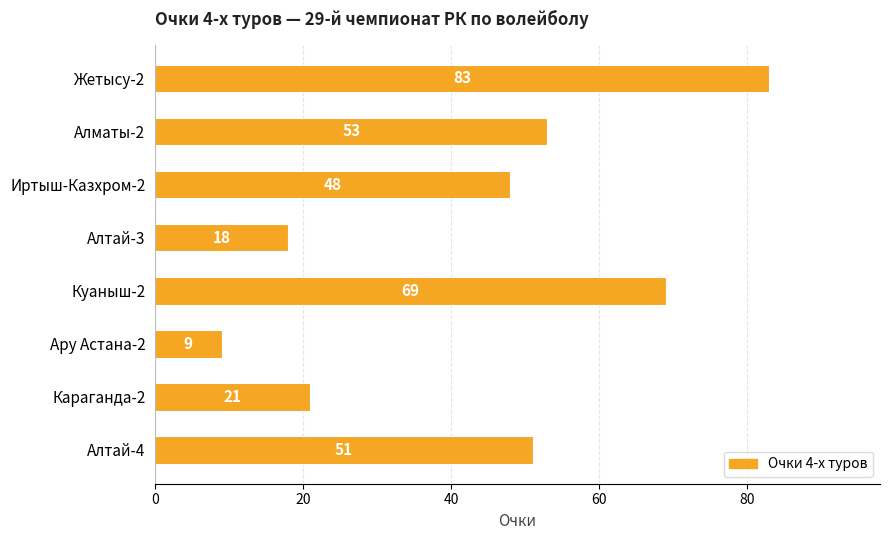

Between Жетысу-2 and Алтай-3, which is larger?

Жетысу-2